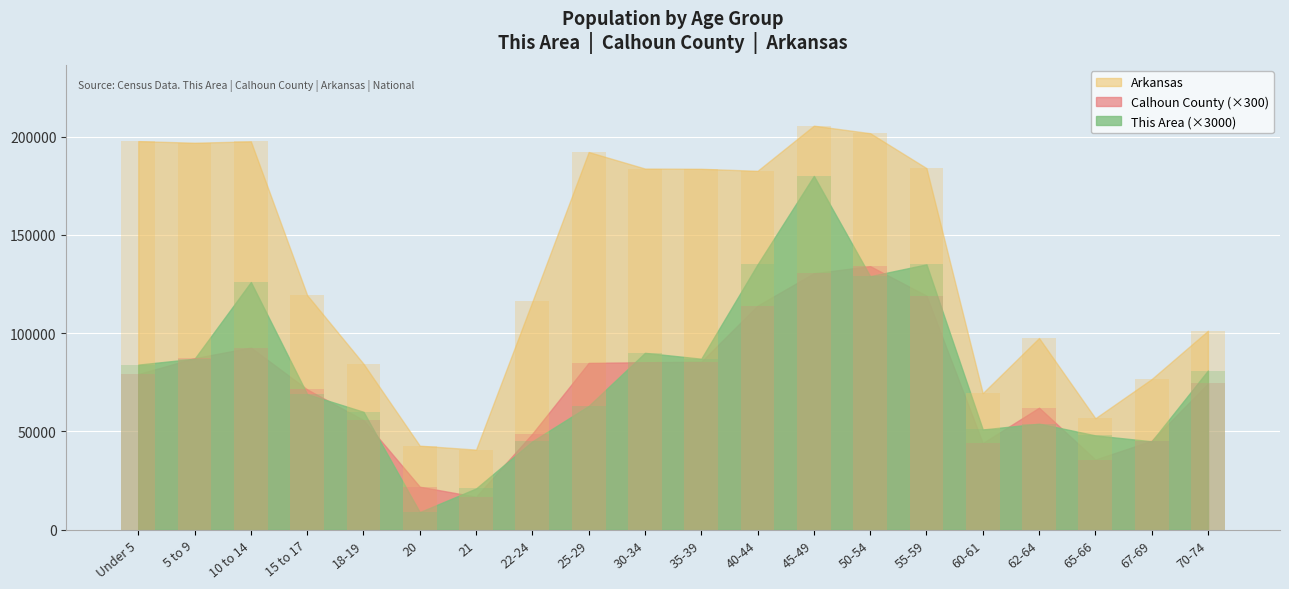

Where is Calhoun County nearest to the value 75450?

70-74